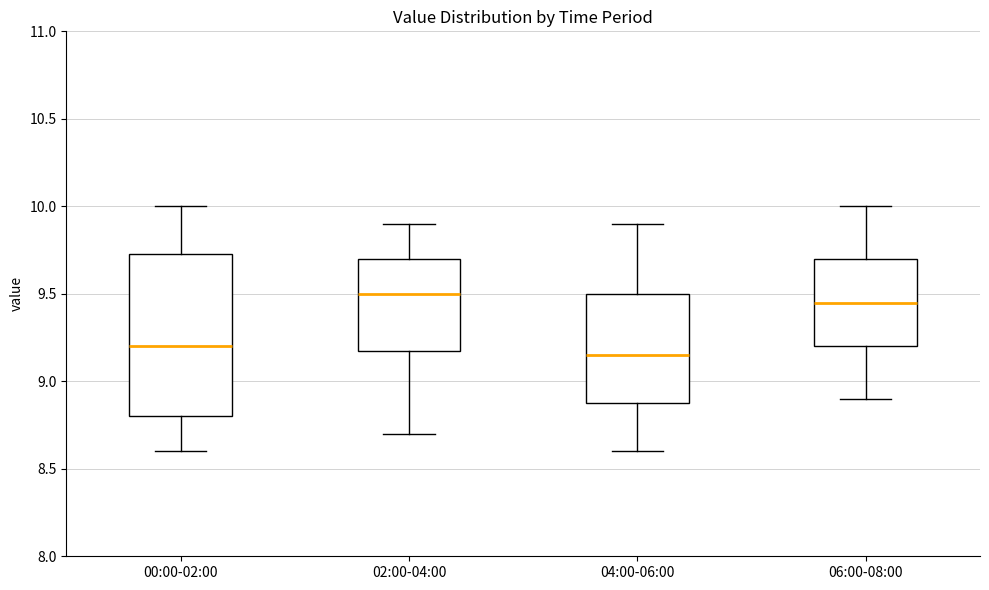

Reading left to right, read every box against the y-axis: the position of its median line, the range the box covers, and the ends of its whiskers. The values are not printed on the chart, so give them approximately, as read against the axis.

00:00-02:00: median 9.20, box 8.80 to 9.75, whiskers 8.60 to 10.00
02:00-04:00: median 9.50, box 9.20 to 9.70, whiskers 8.70 to 9.90
04:00-06:00: median 9.15, box 8.90 to 9.50, whiskers 8.60 to 9.90
06:00-08:00: median 9.45, box 9.20 to 9.70, whiskers 8.90 to 10.00